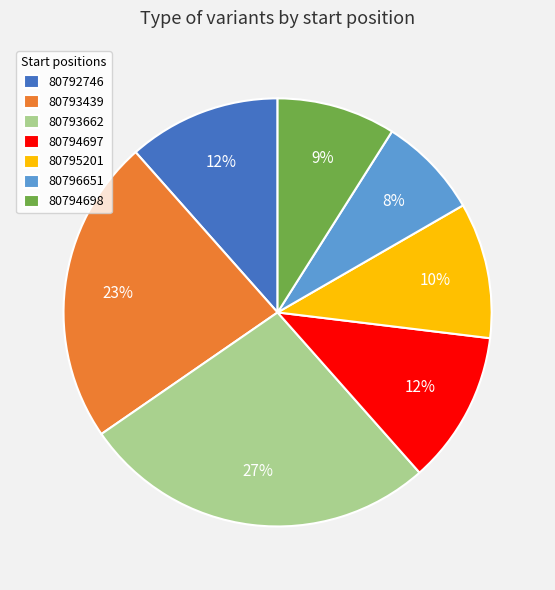

To the nearest percent, what is the combined percentage of 80794698 and 80796651?

17%